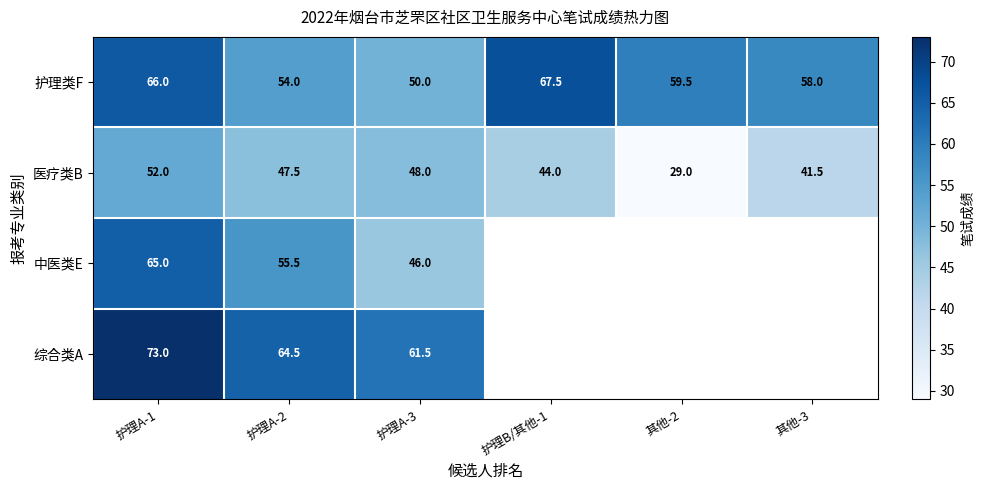

Count the number of data series in this chart.

4